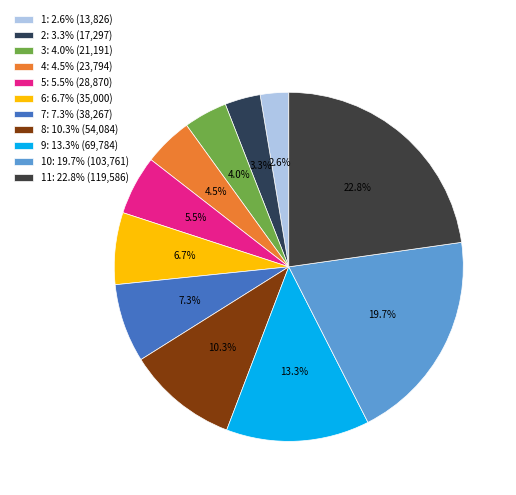

How many slices are in this pie chart?

11